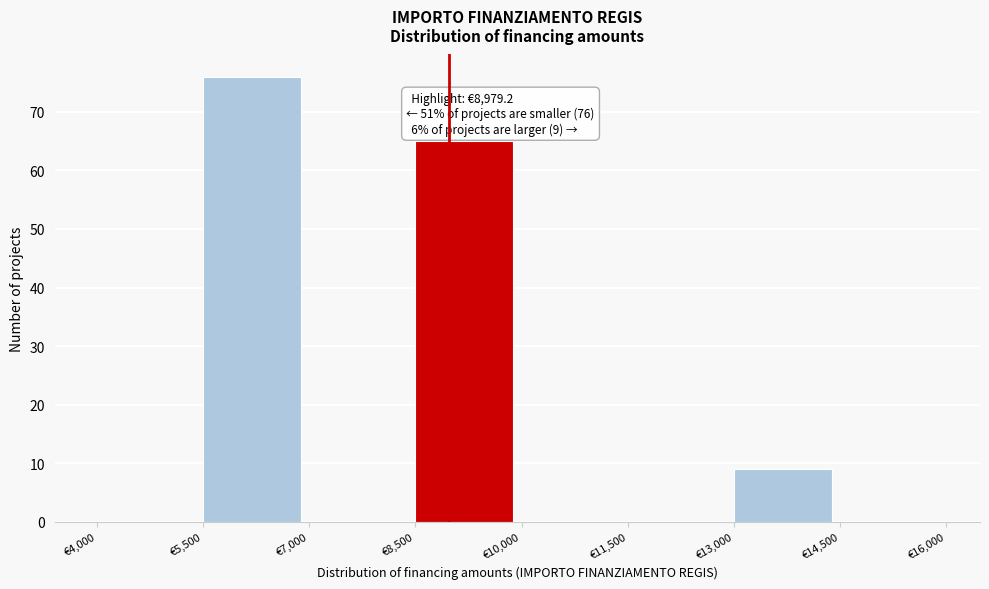

Over which range of the x-axis is the bar tallest?

5500 to 7000